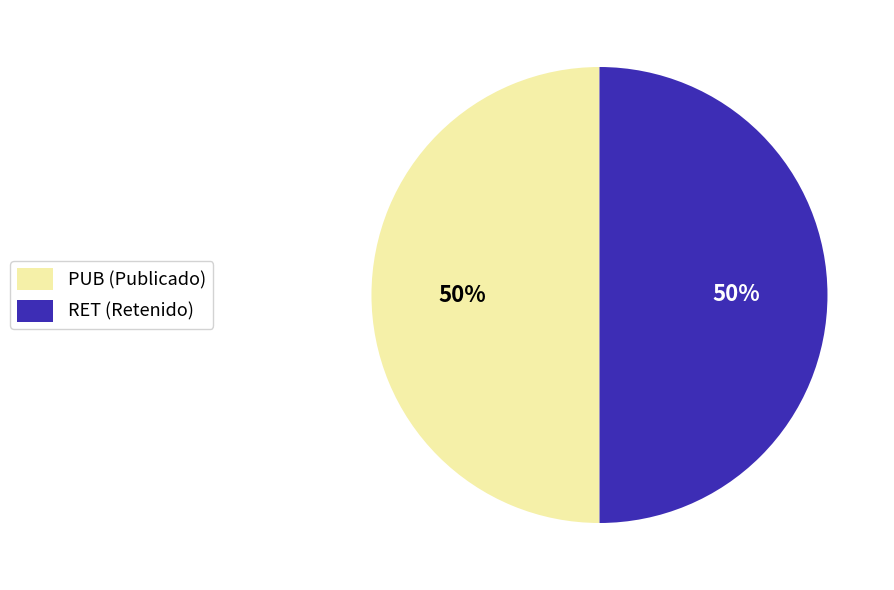

What is the ratio of the value at RET to the value at PUB?

1.0